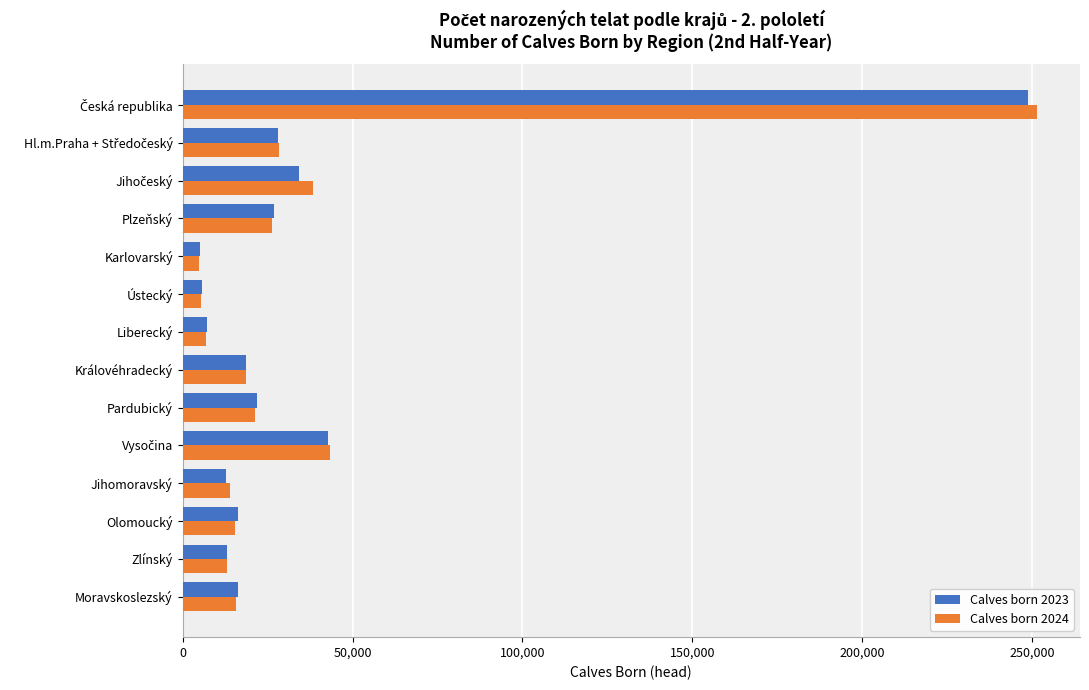

What is the spread (max minus min) of values at Liberecký?

269